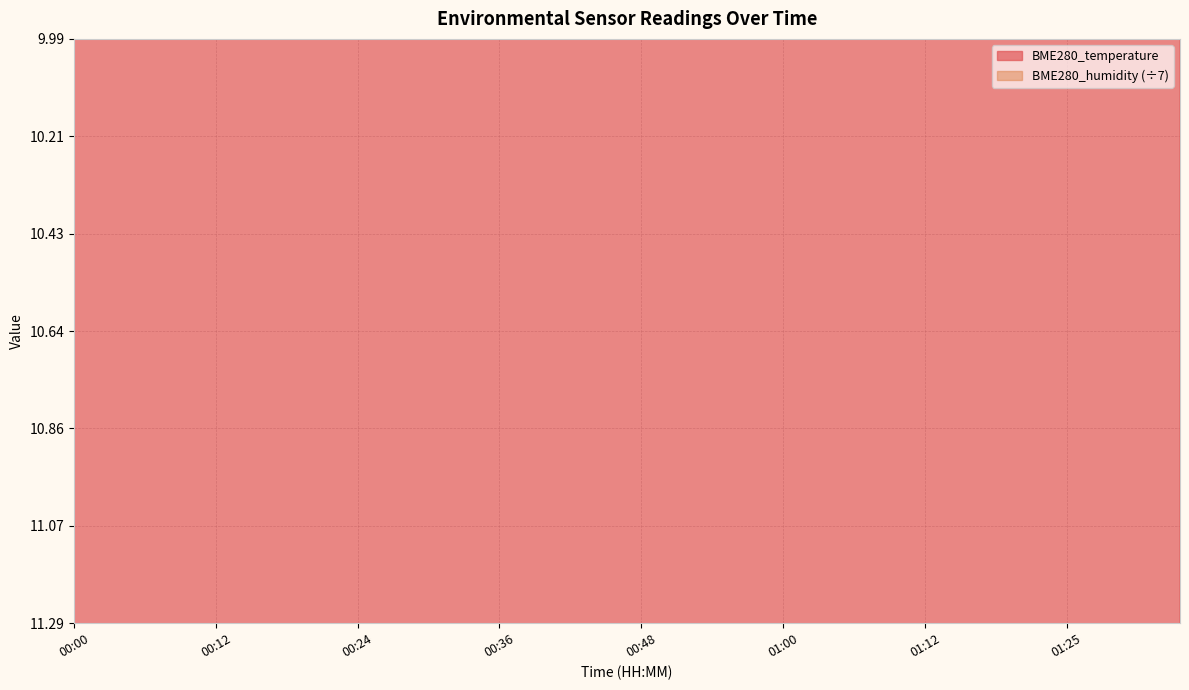

What is the label of the 37th point from the left?

01:27